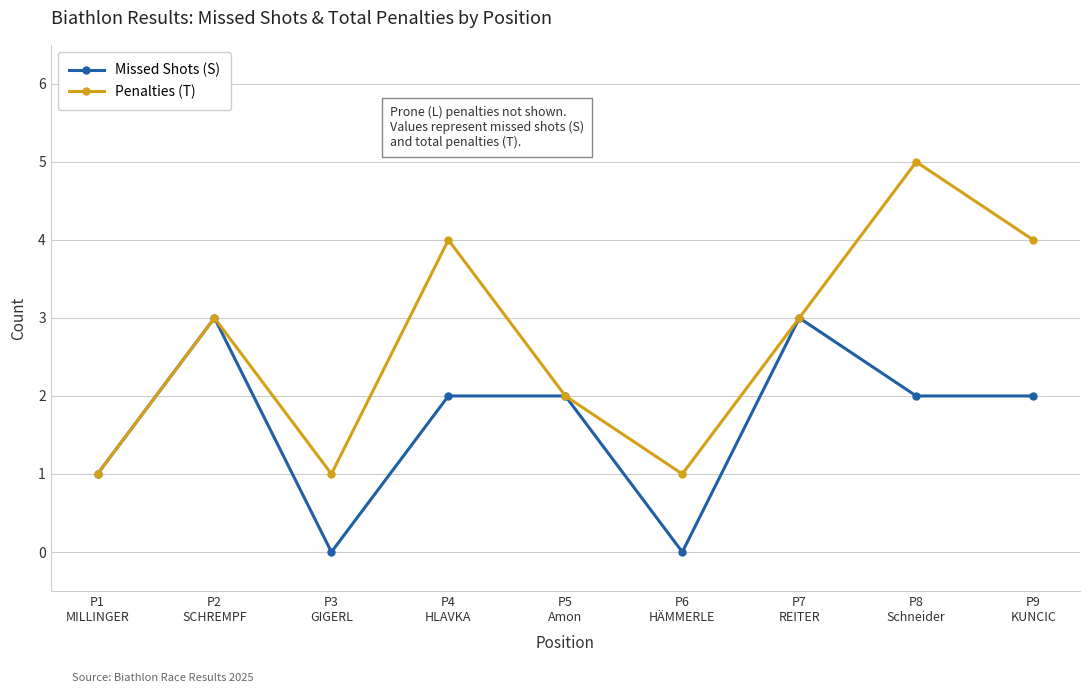

Rank the series by their average value, from highest to lowest.

Penalties (T), Missed Shots (S)